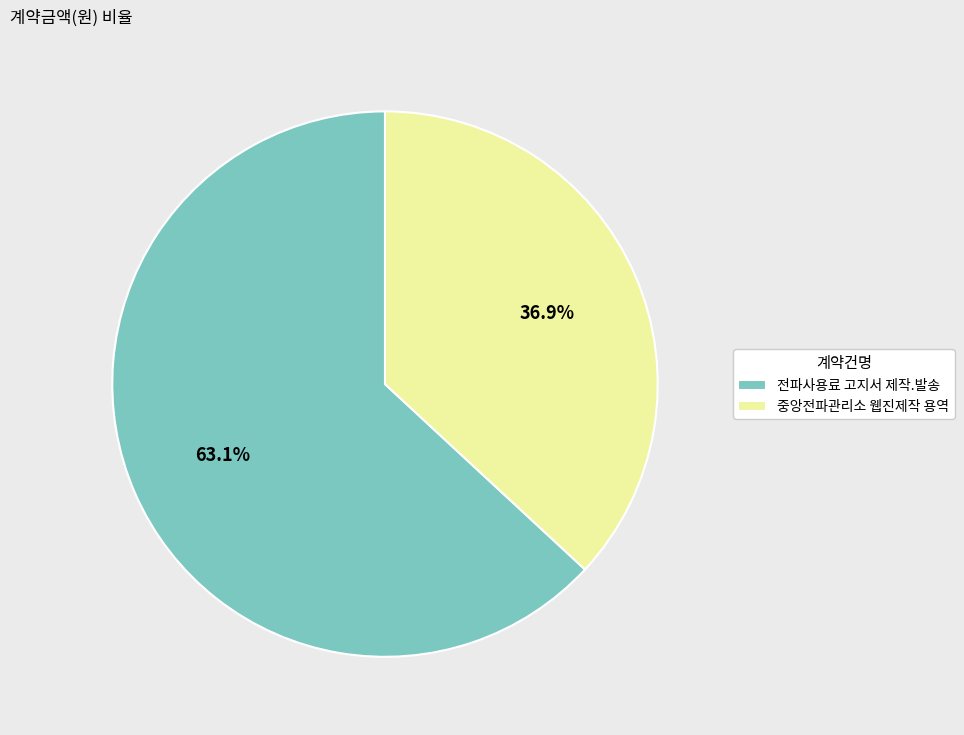

What percentage is the 중앙전파관리소 웹진제작 용역 slice, to the nearest percent?

37%